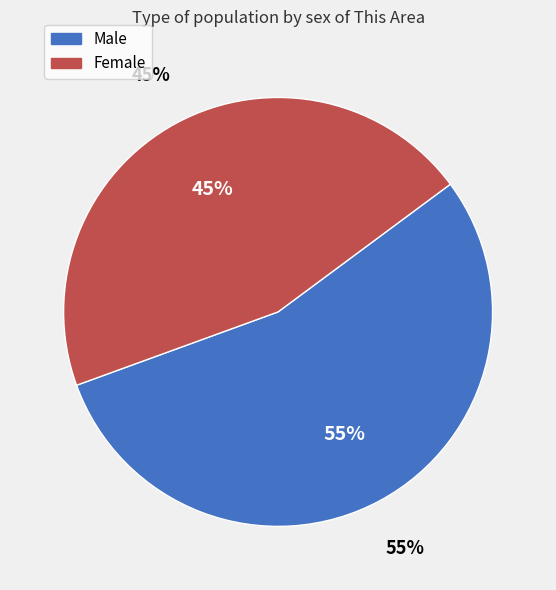

Is it true that Male is 55% of the pie?

True